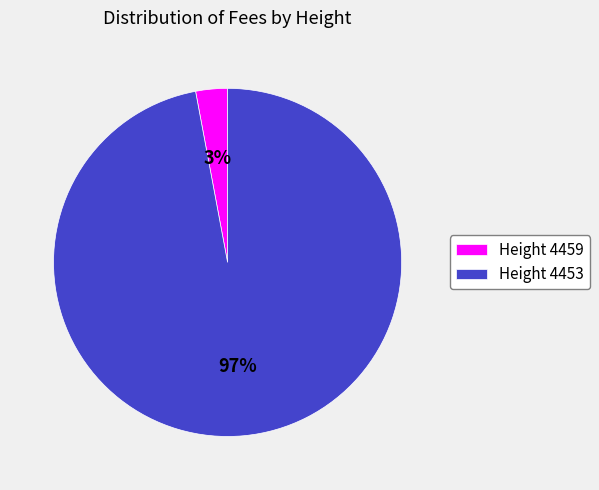

Which category has the smallest portion of the pie?

Height 4459